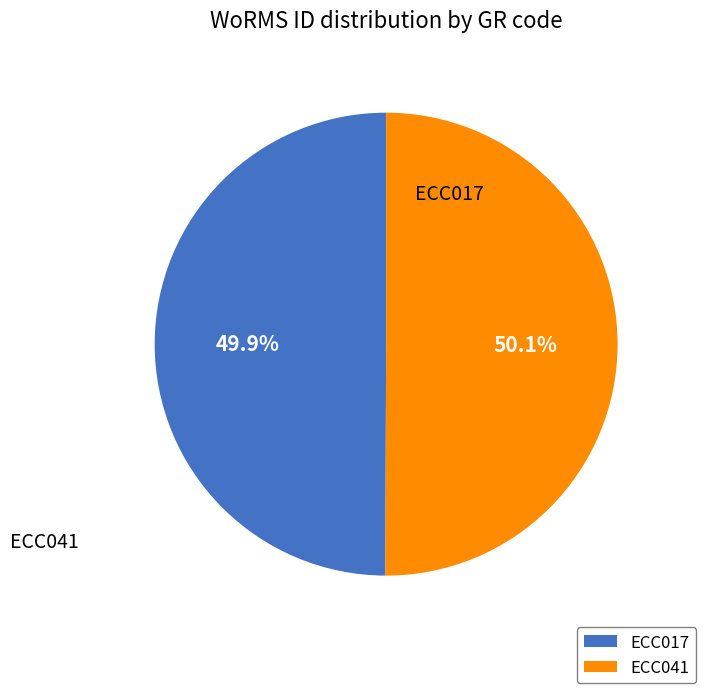

To the nearest percent, what portion does ECC017 represent?

50%